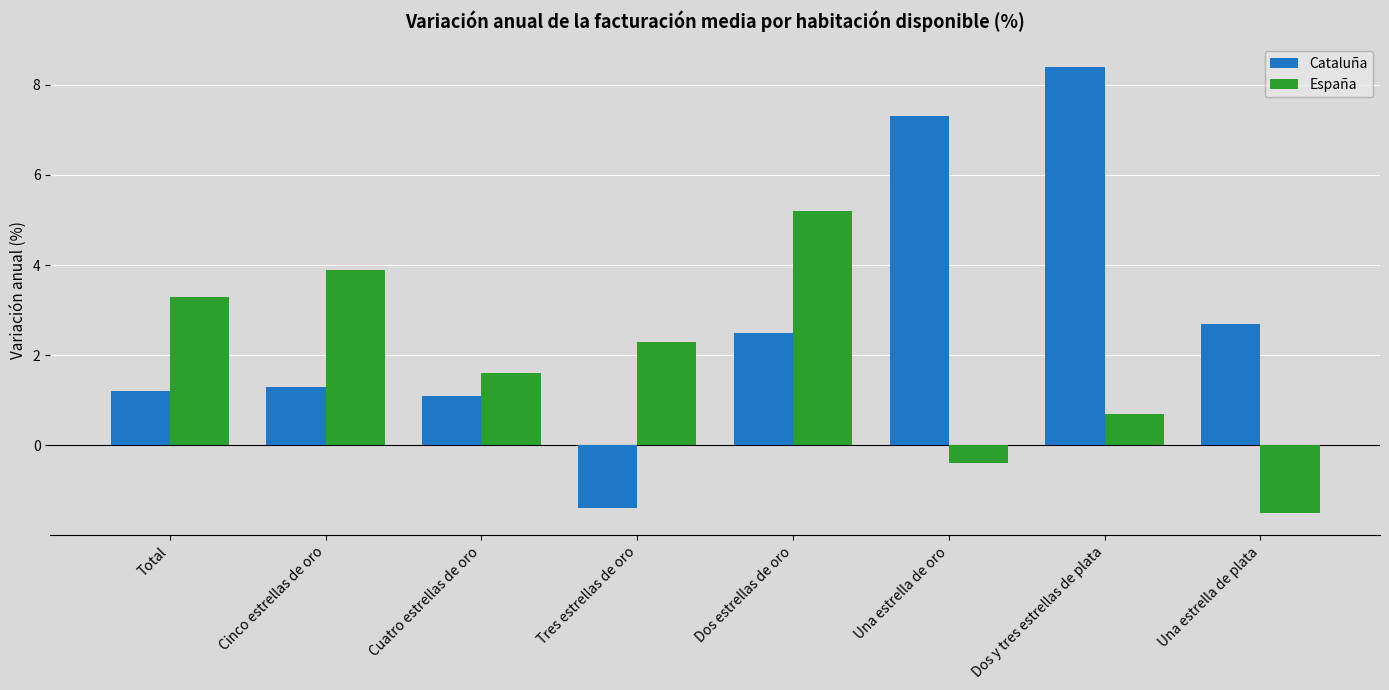

At which label does Cataluña first exceed 2?

Dos estrellas de oro